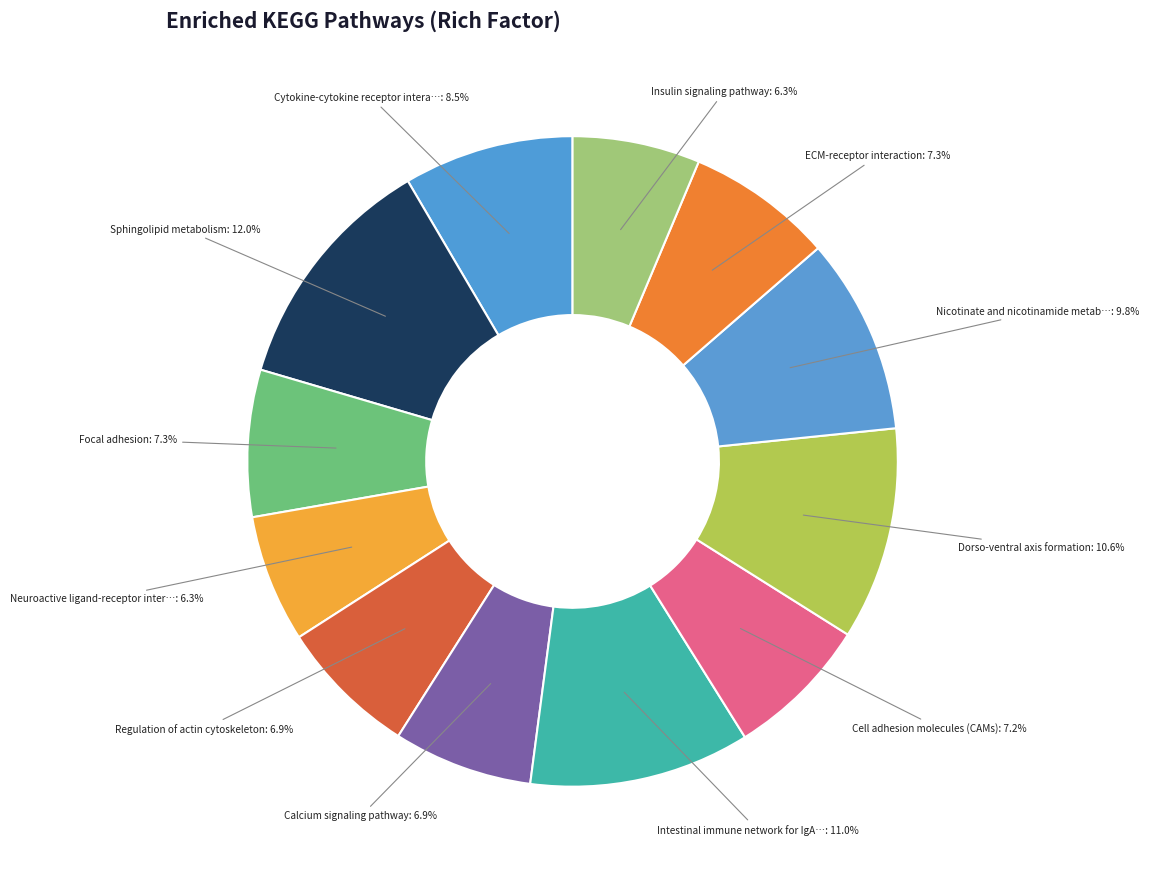

To the nearest percent, what is the average slice percentage?

8%